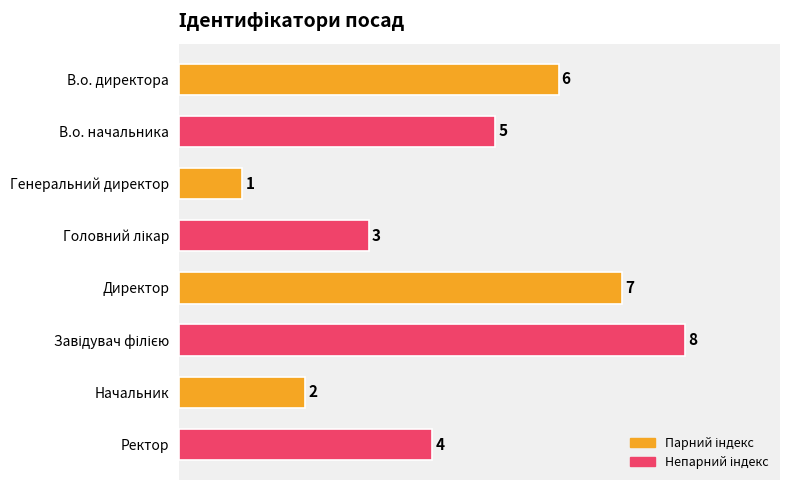

Reading bottom to top, list all the values displayed in this chart.

4	2	8	7	3	1	5	6